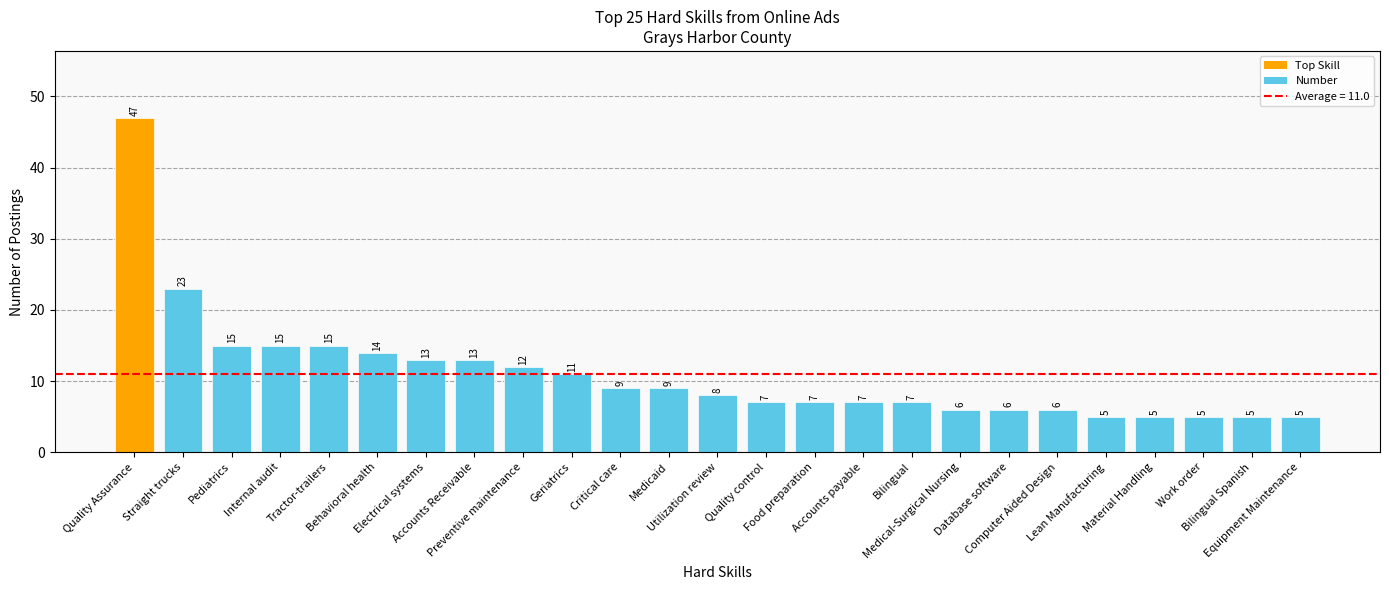

Where does the data first go above 8?

Quality Assurance